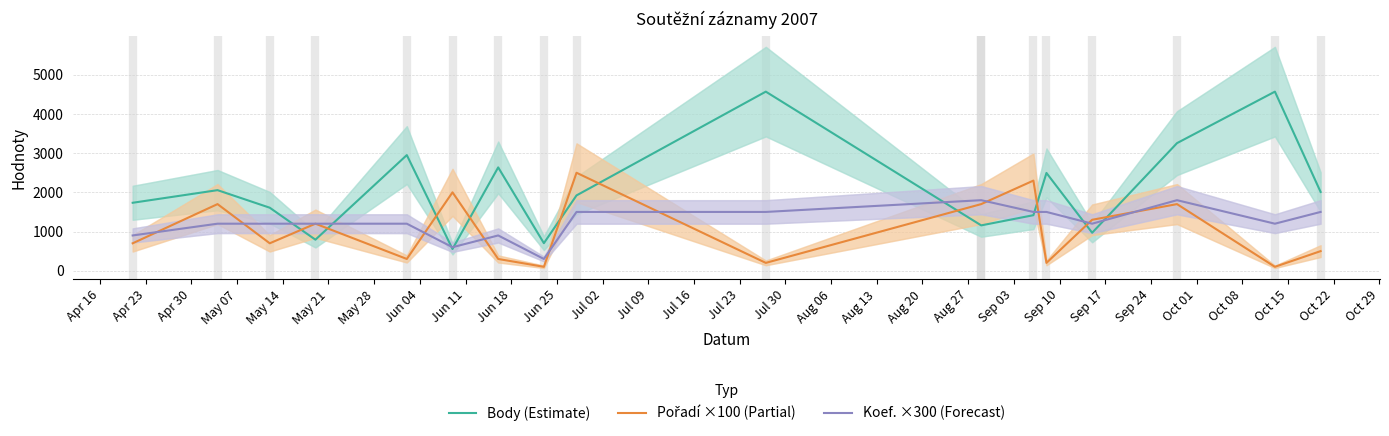

At how many categories does at least one series exceed 3001?

3